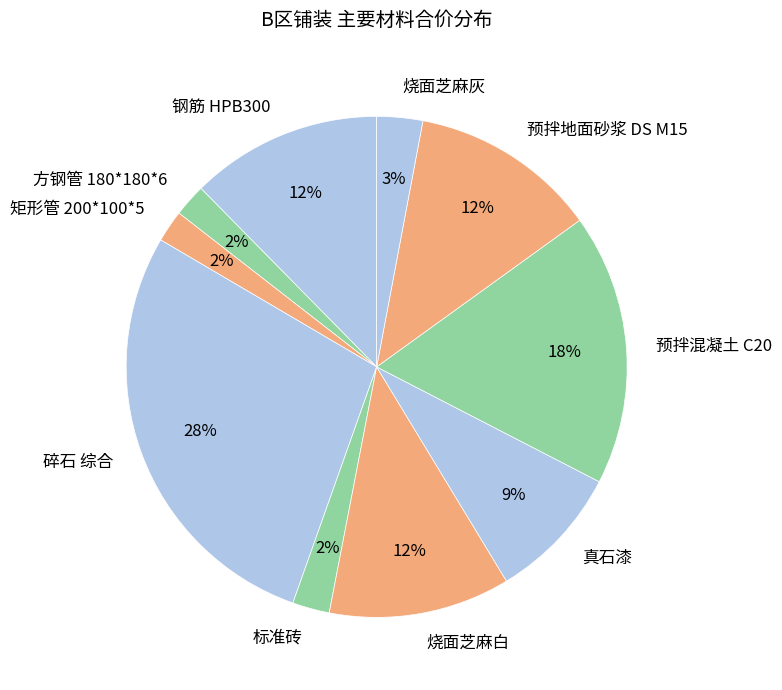

Is it true that 烧面芝麻灰 is 16% of the pie?

False